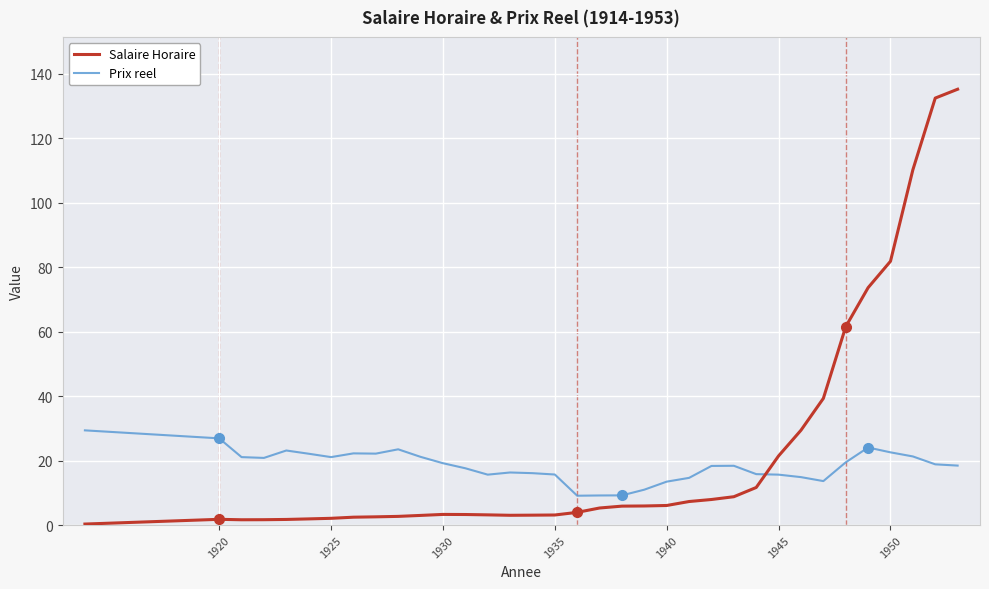

What is the highest value of the Prix reel series?

29.4